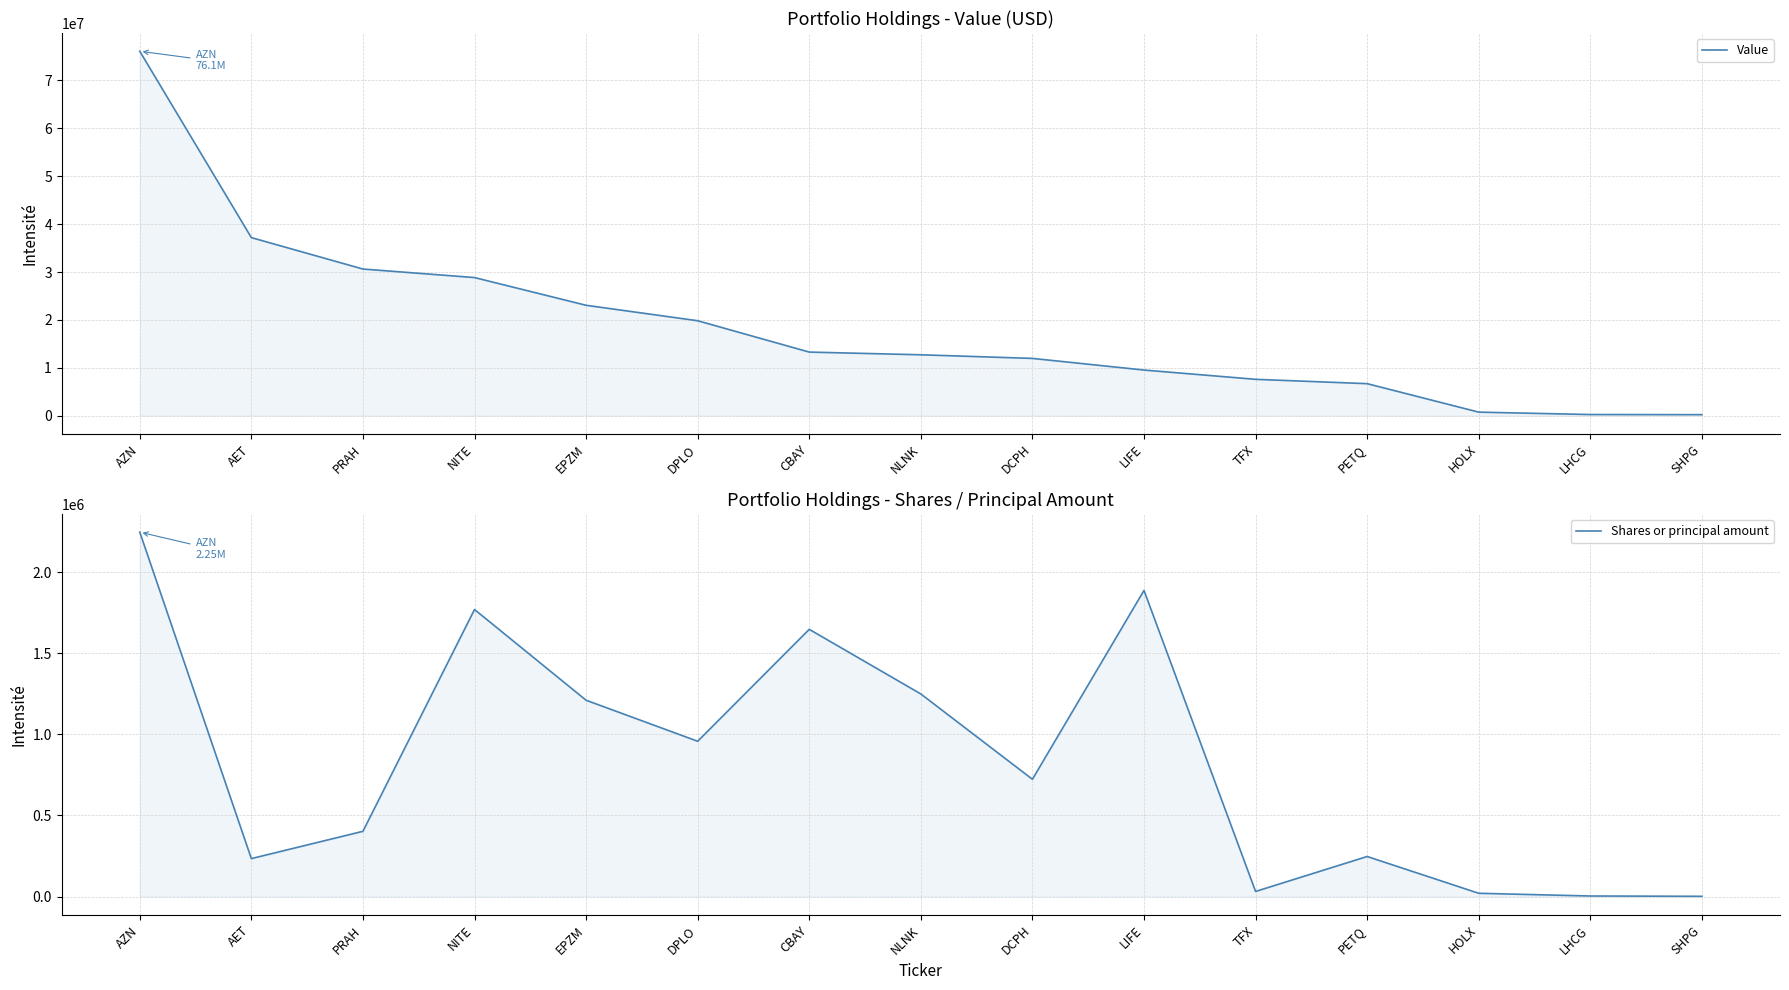

How many distinct data groups are displayed?

2